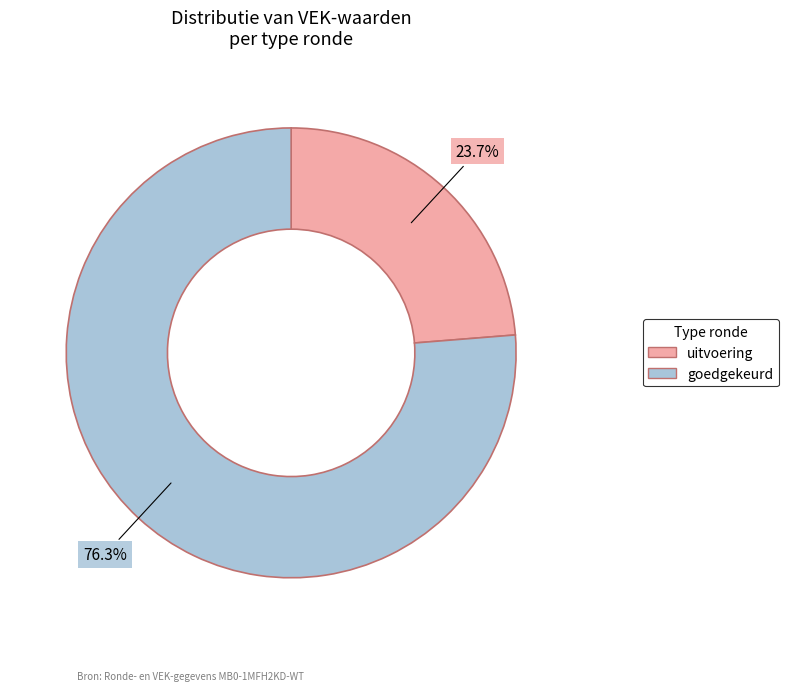

Is there a majority slice in this chart?

Yes